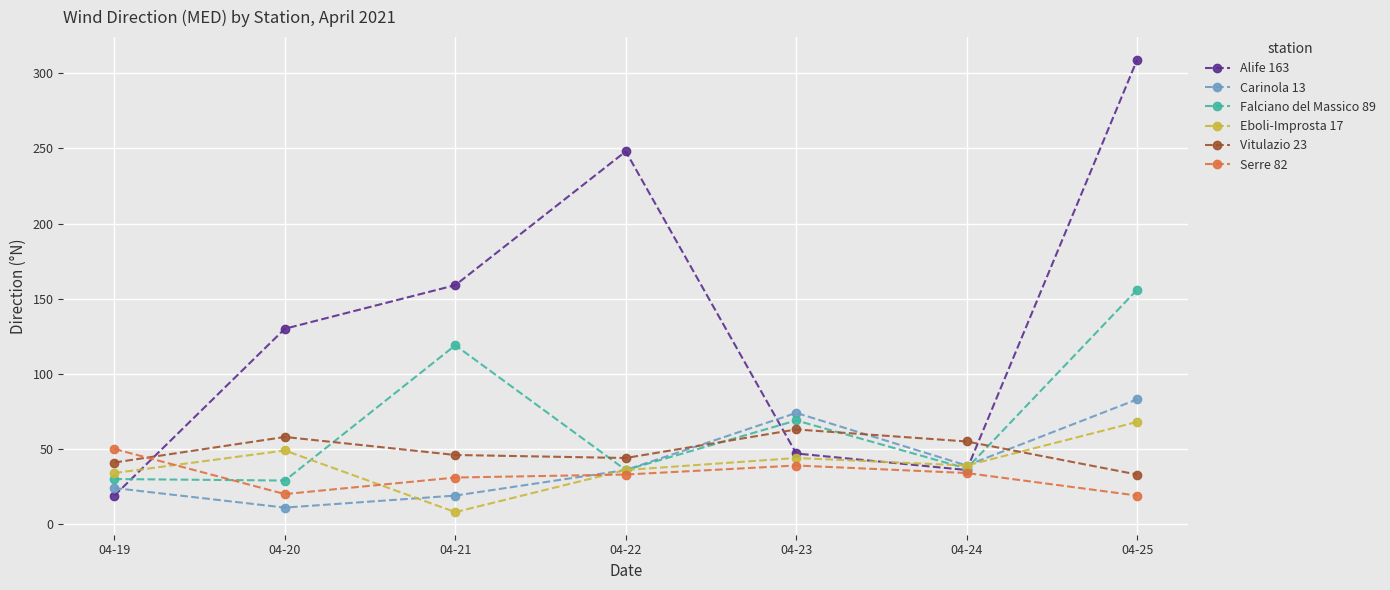

What is the difference between the highest and lowest values at 04-19?

31